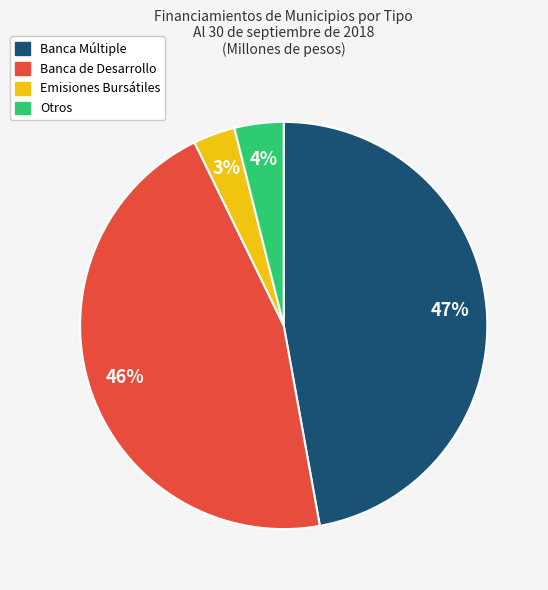

To the nearest percent, what percentage of the pie is Banca de Desarrollo?

46%